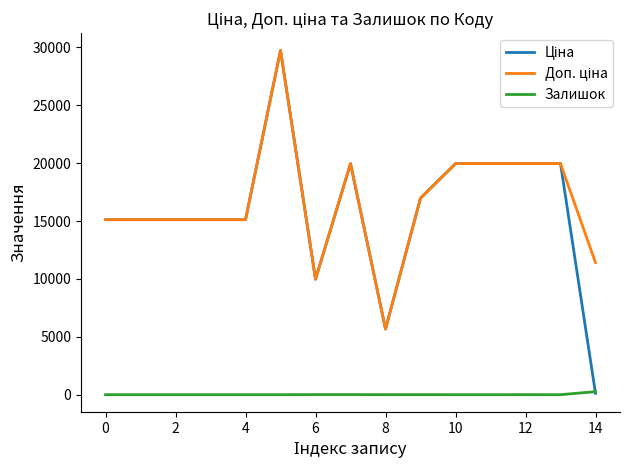

Count the number of categories in the chart.

15